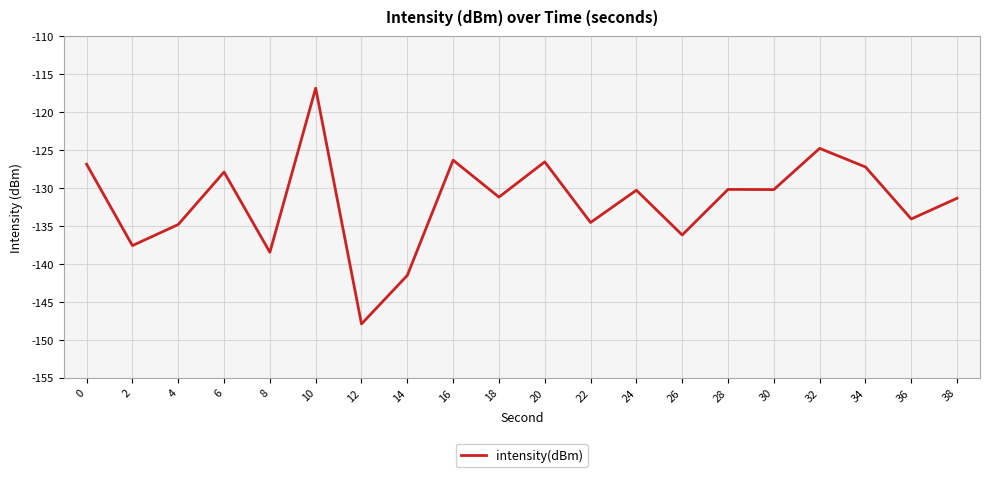

Between 38 and 2, which is larger?

38